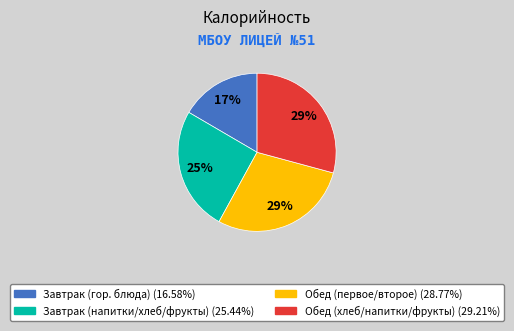

To the nearest percent, what is the average slice percentage?

25%